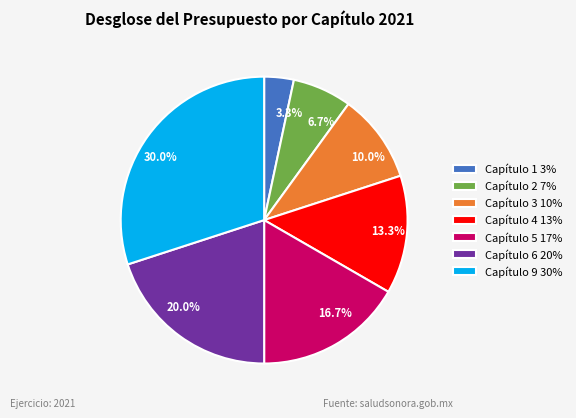

Count the number of slices in the pie.

7